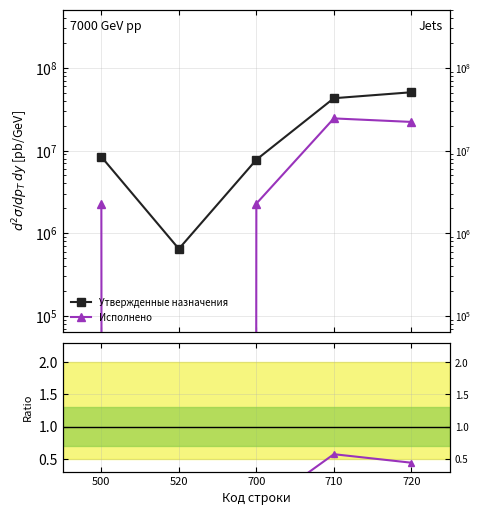

True or false: Ratio and Утвержденные назначения intersect in this chart.

False